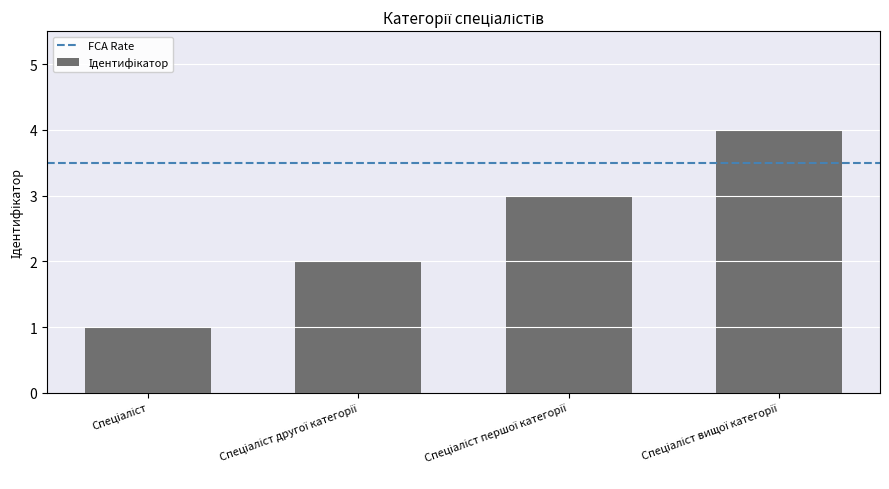

What is the sum of all values?

10